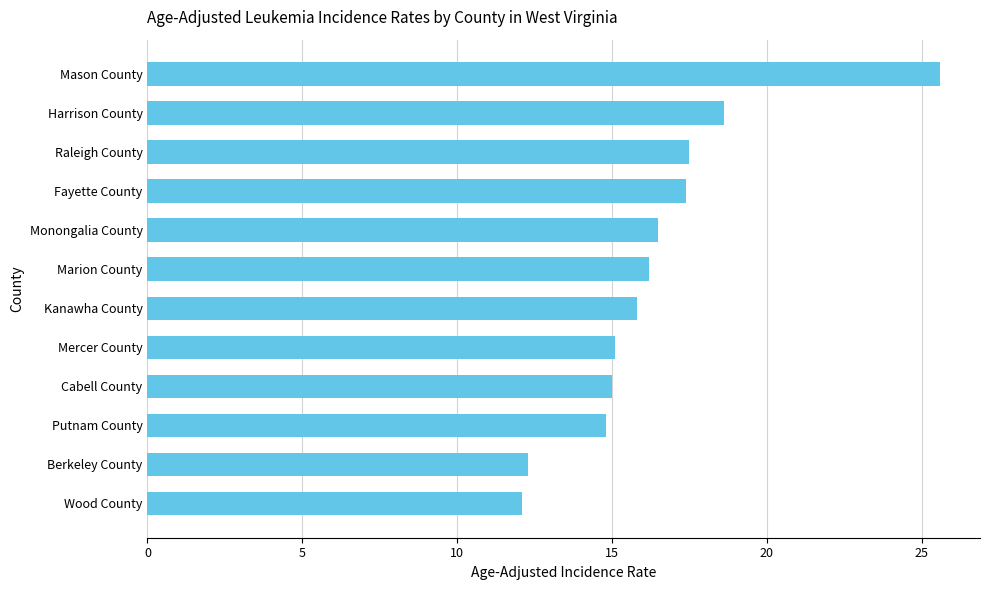

Is it true that the value at Raleigh County is 27.4?

False